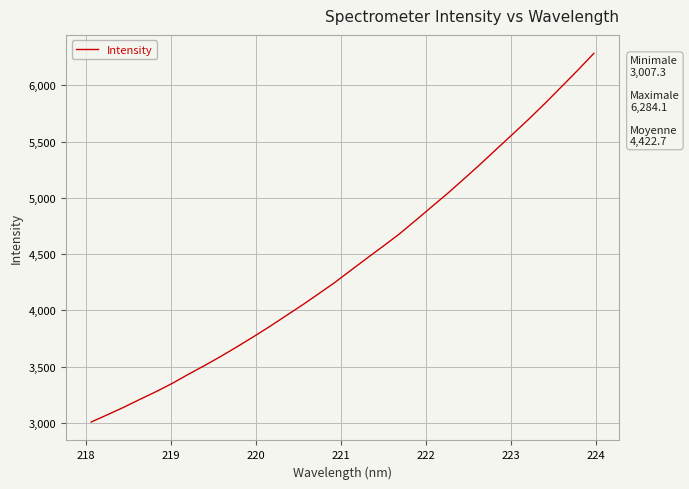

What is the greatest value displayed?

6284.1